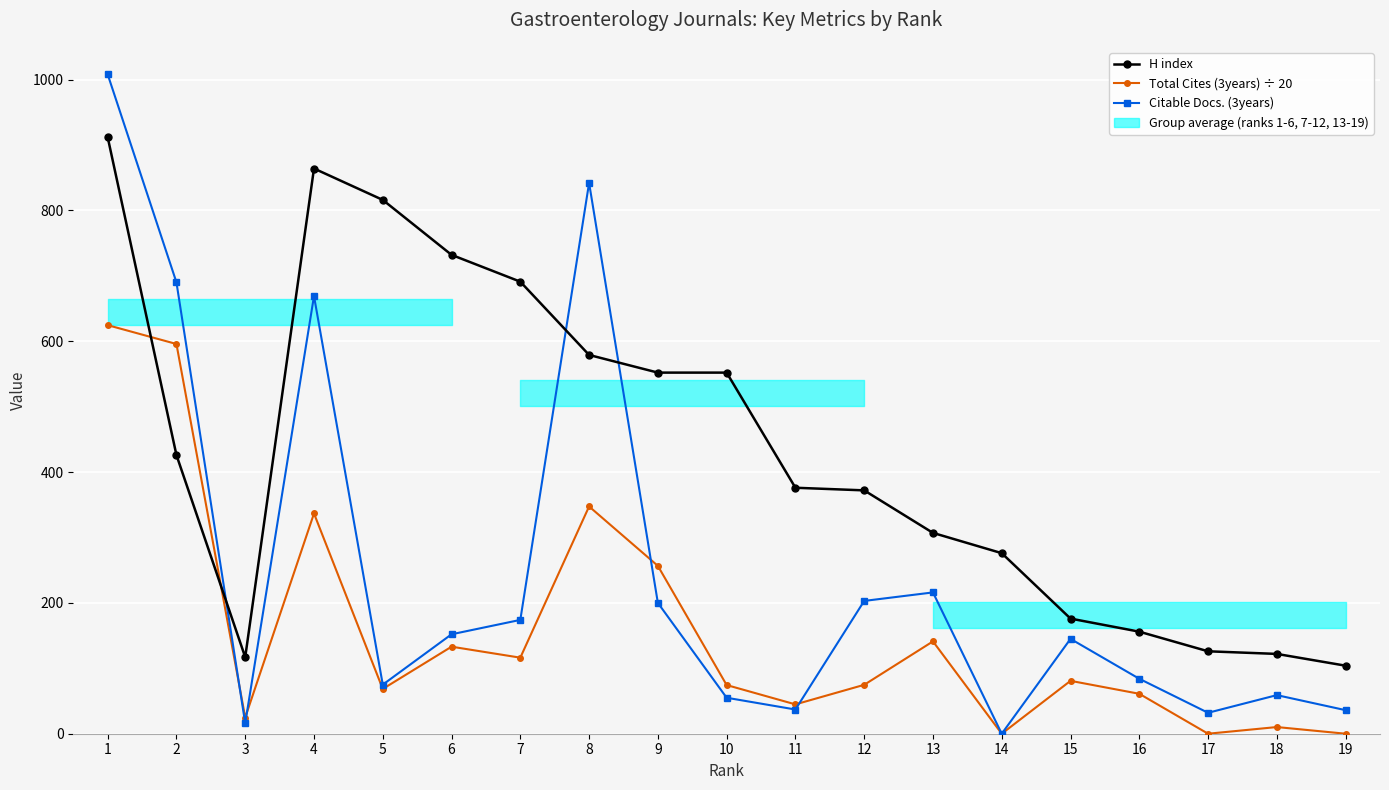

Which series changed the most between 7 and 13?

H index